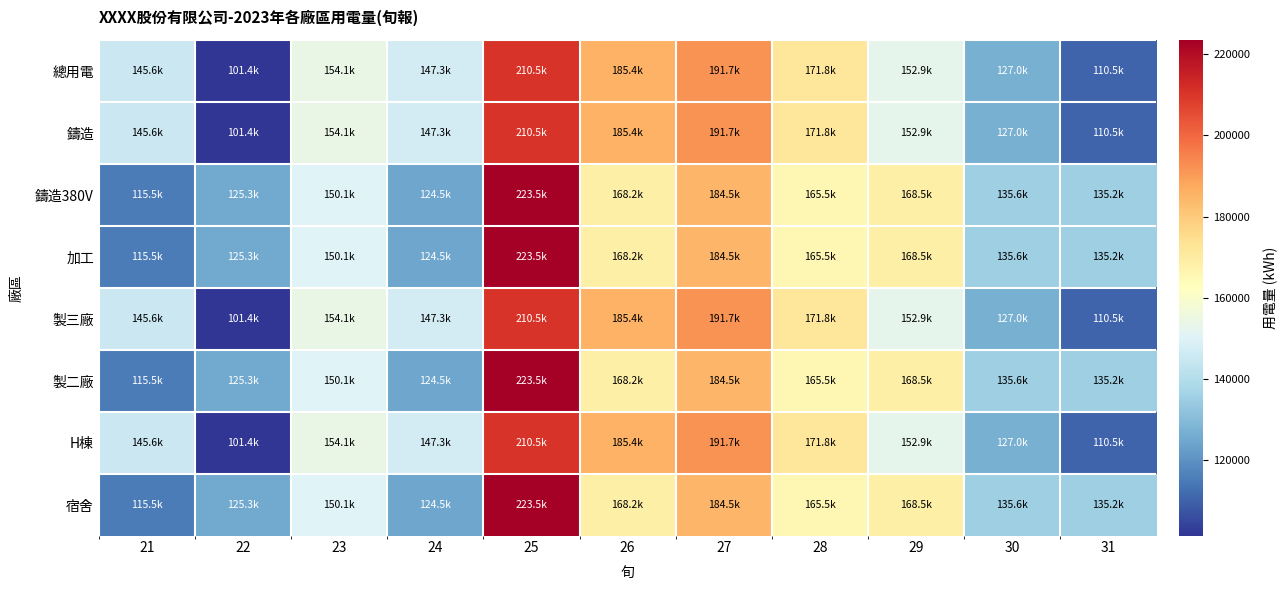

Which has a higher value, 29 or 23?

23